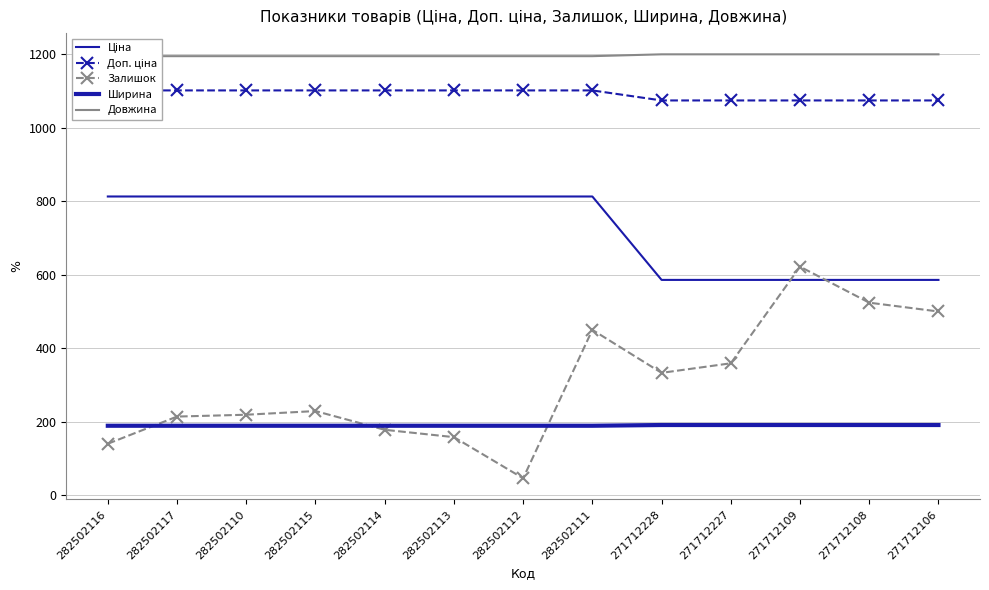

At how many categories does at least one series exceed 830?

13